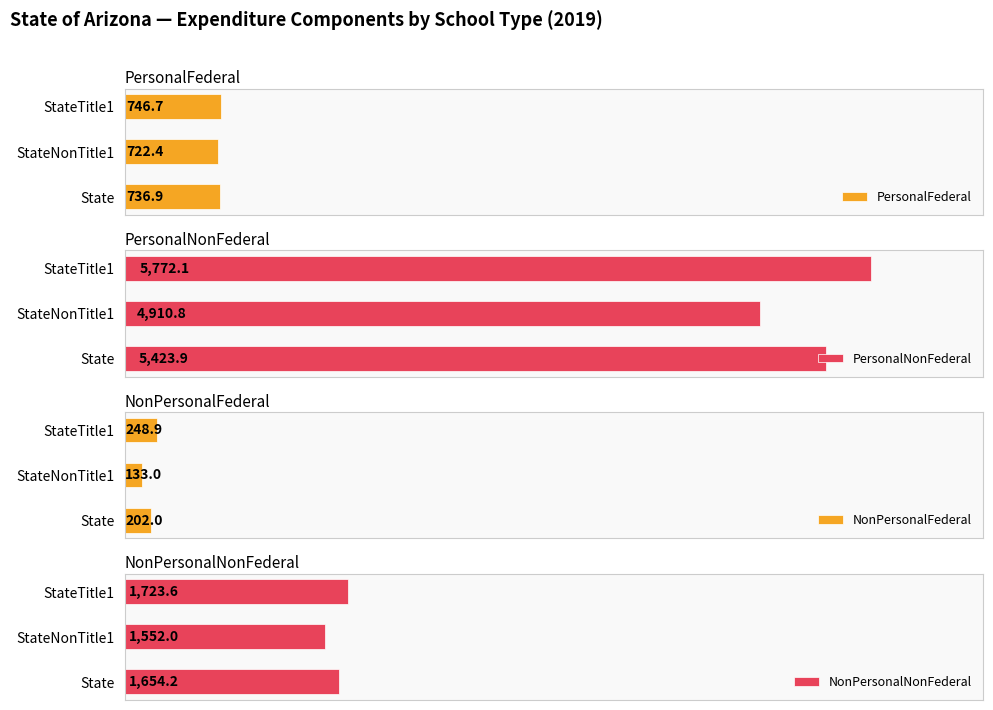

How many groups of bars are there?

3